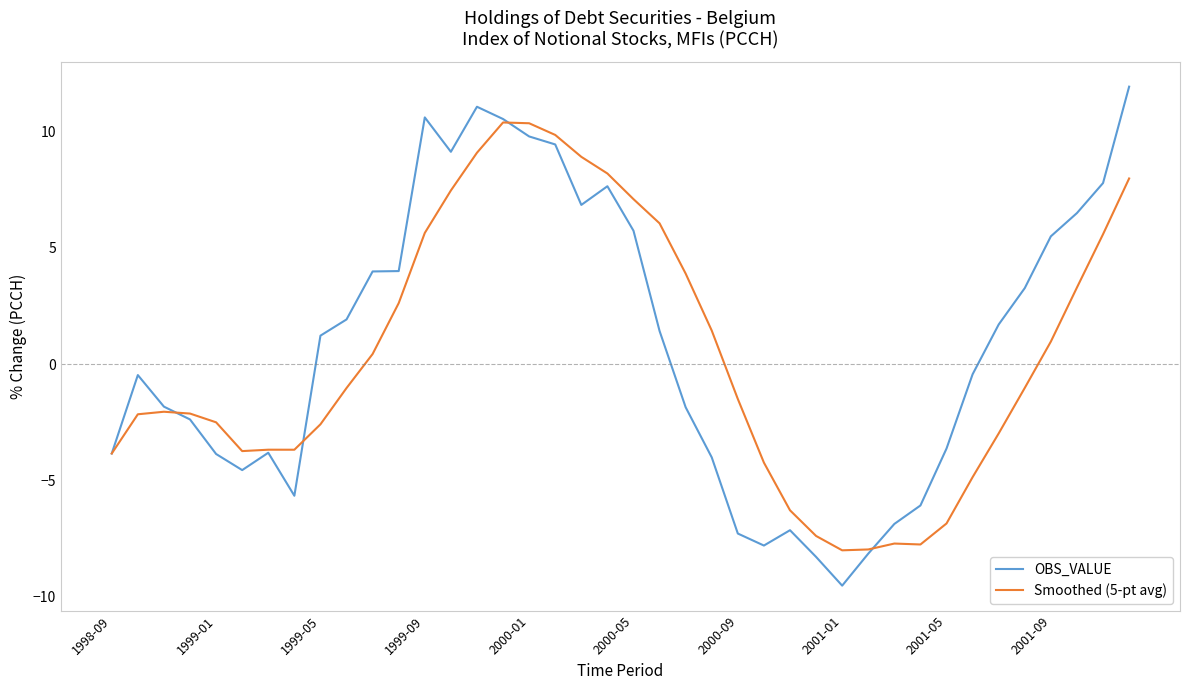

What is the smallest value displayed?

-9.5